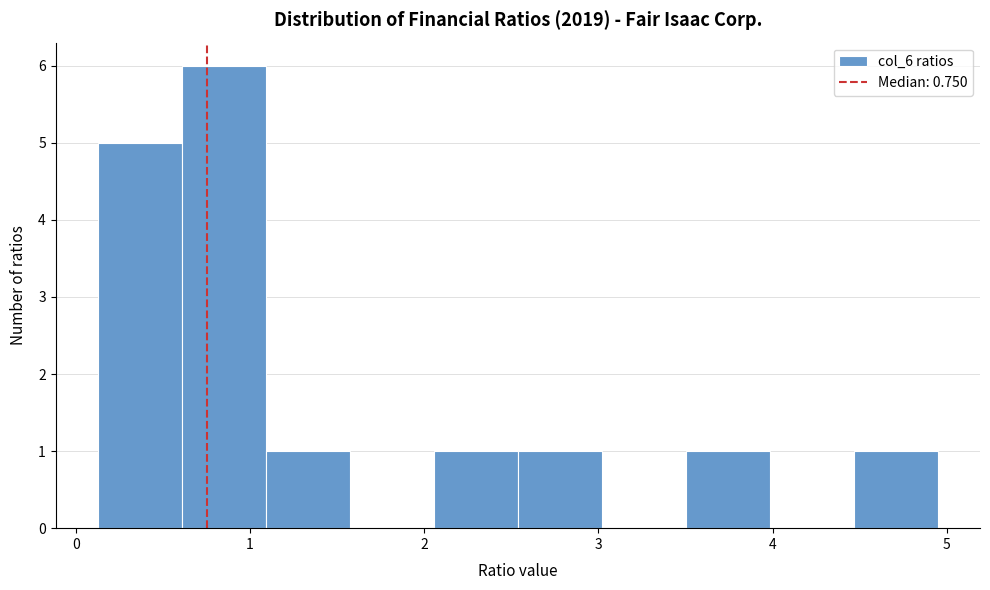

Reading left to right, transcribe this chart: for each bar, give the range it covers on the x-axis and its height. Neither the bar edges nor the heights are printed on the chart, so give them approximately, as read against the axes.

0.1 to 0.6: 5
0.6 to 1.1: 6
1.1 to 1.6: 1
1.6 to 2.1: 0
2.1 to 2.5: 1
2.5 to 3.0: 1
3.0 to 3.5: 0
3.5 to 4.0: 1
4.0 to 4.5: 0
4.5 to 5.0: 1